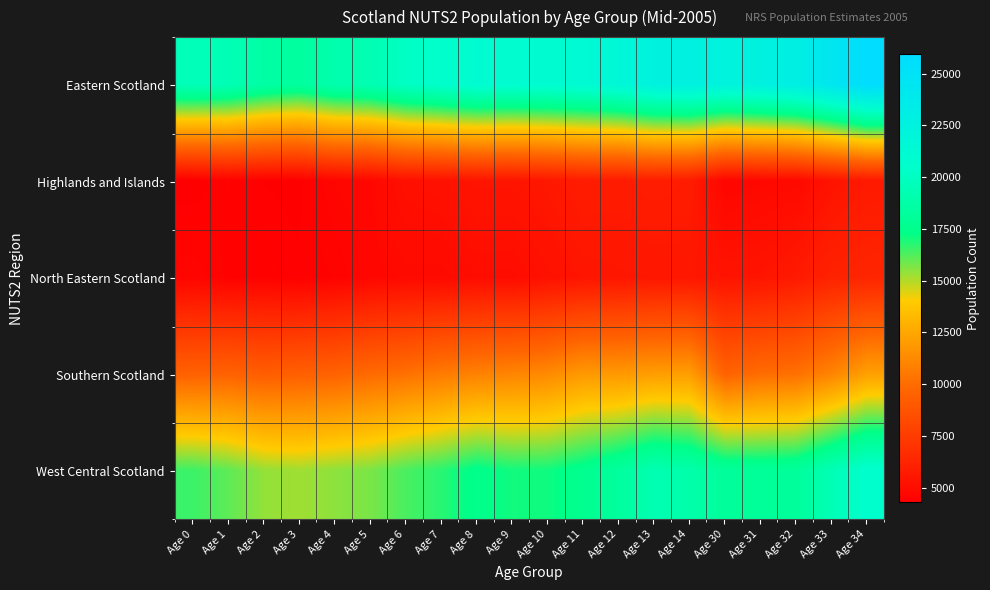

Which series has the widest spread of values?

Eastern Scotland